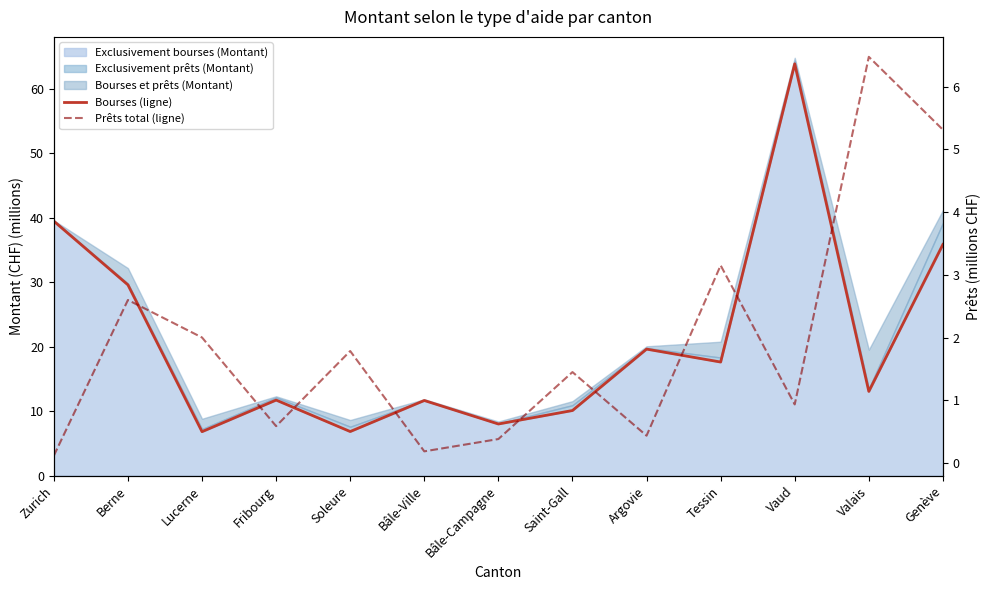

What position from the right is Tessin?

4